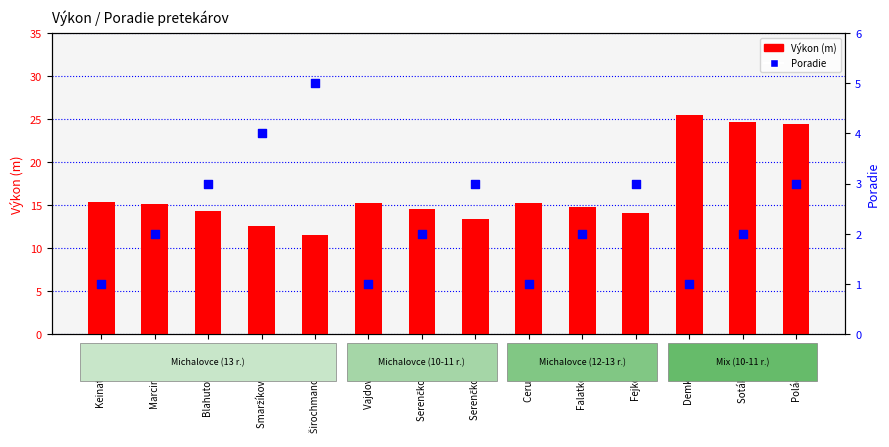

What are all the series names shown in the legend?

Výkon (m), Poradie